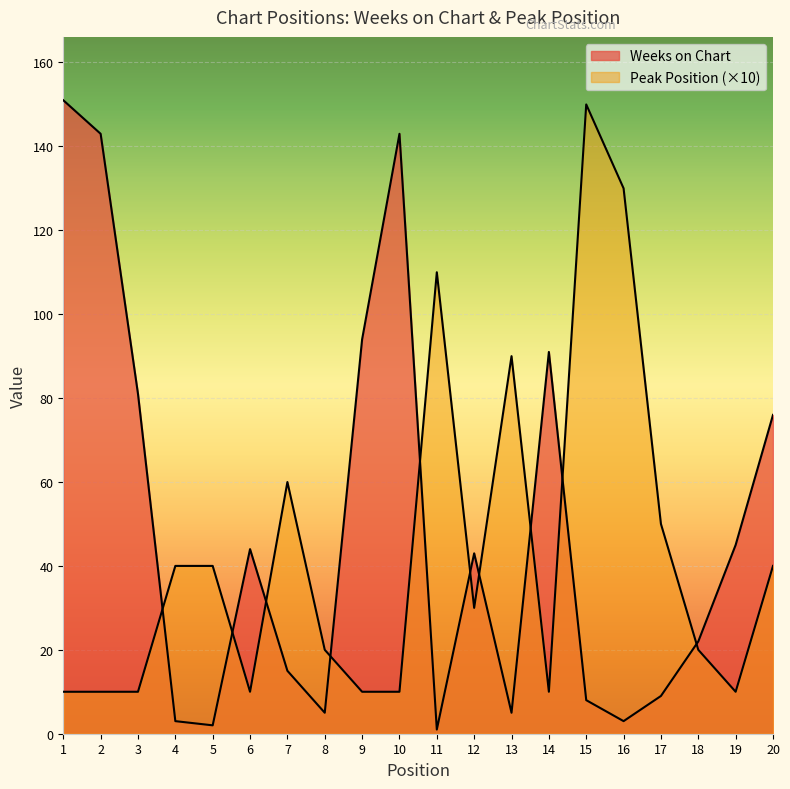

After their last crossing, which series has the higher values: Weeks on Chart or Peak Position?

Weeks on Chart